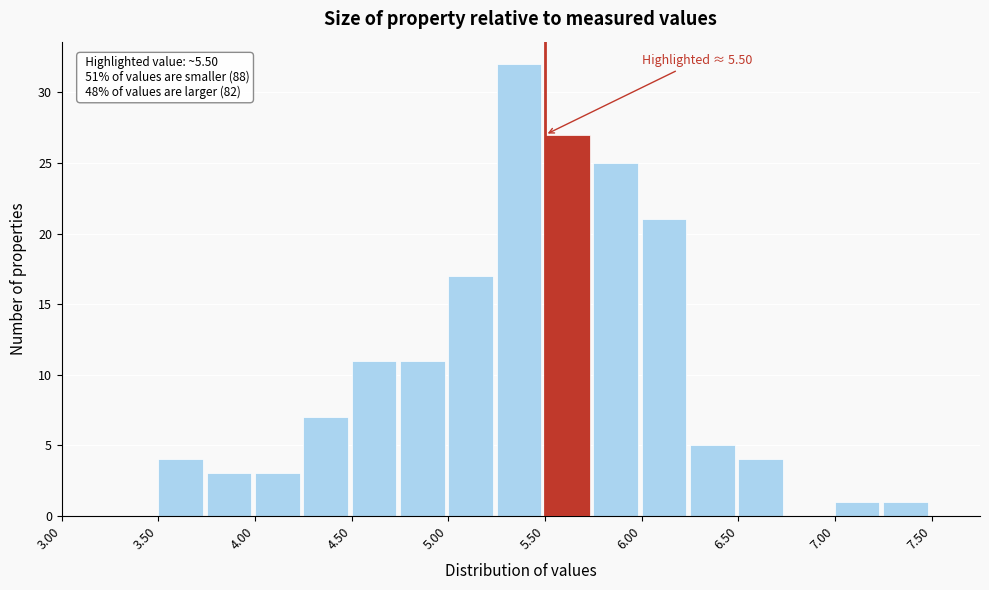

Over which range of the x-axis is the bar tallest?

5.25 to 5.50